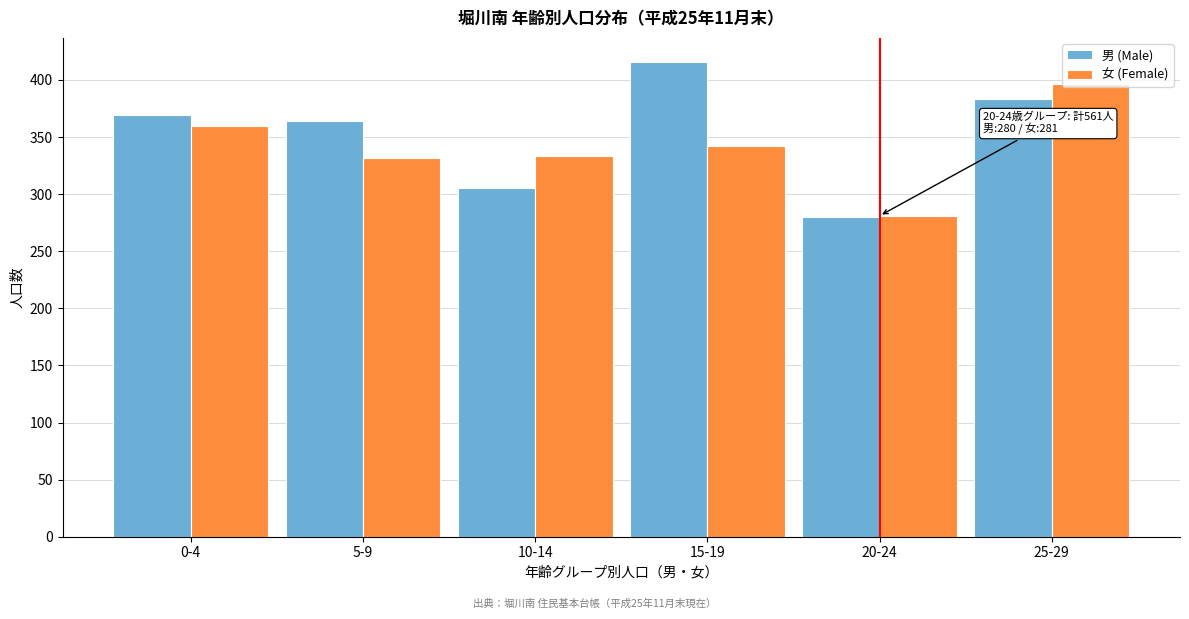

What is the difference between the highest and lowest values at 25-29?

13